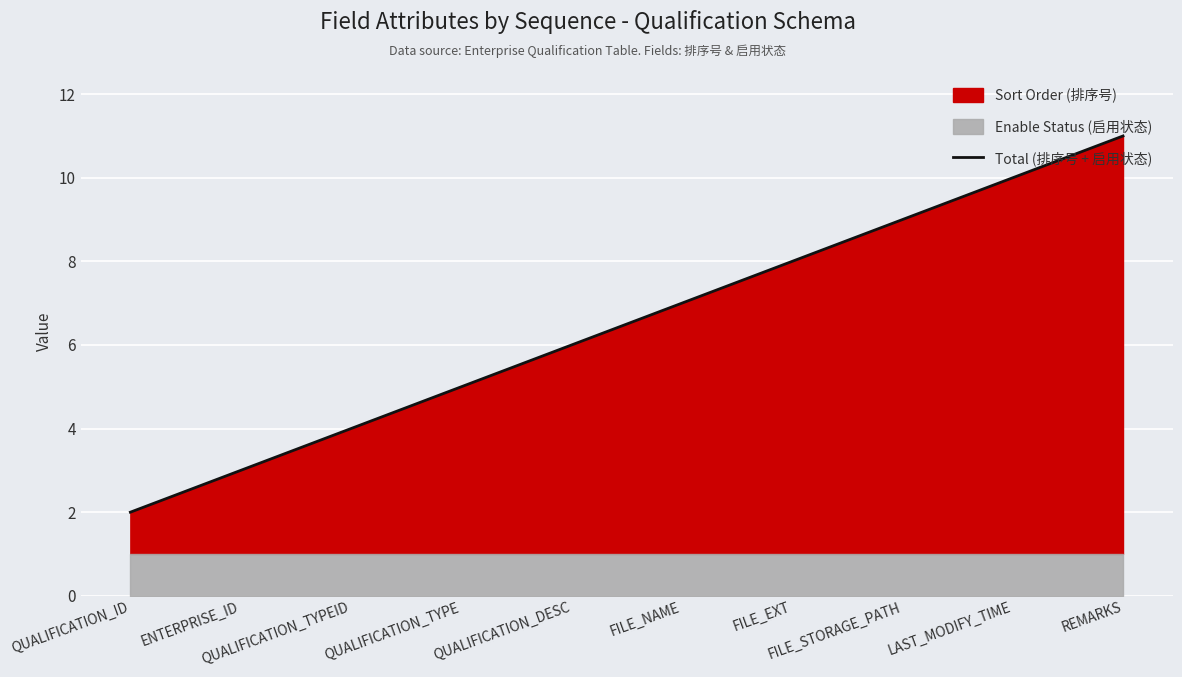

True or false: the data has more than 0 interior local peaks.

False